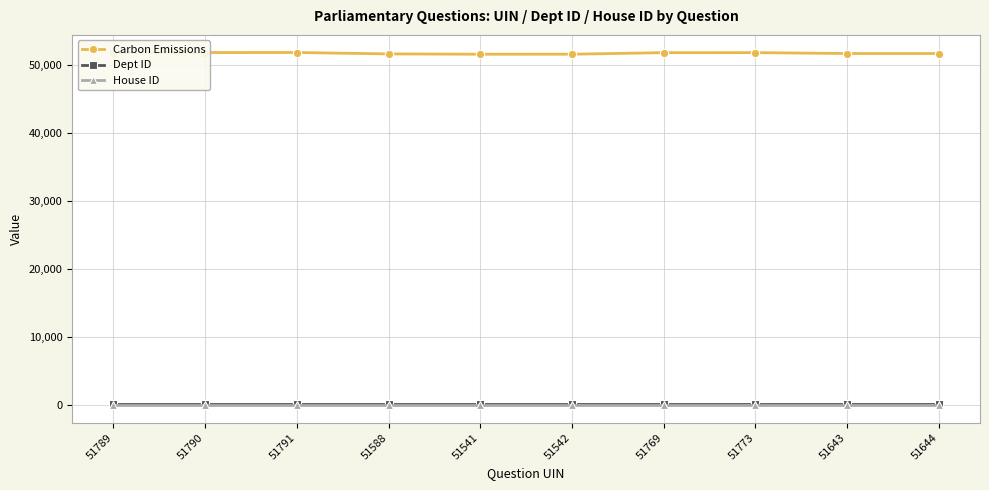

Is the value of House ID at 51789 greater than the value of Carbon Emissions at 51789?

No